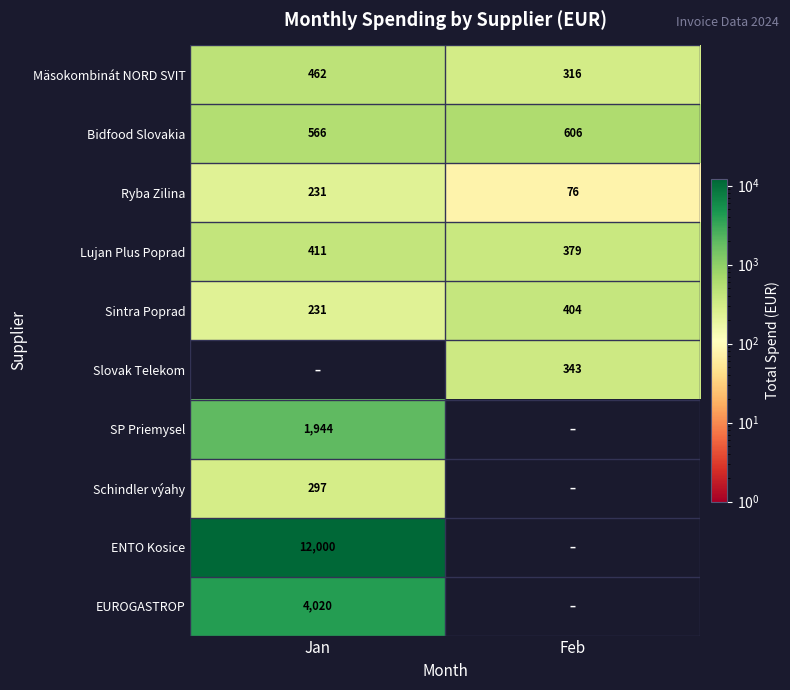

What is the sum of the Ryba Zilina values at Feb and Jan?

307